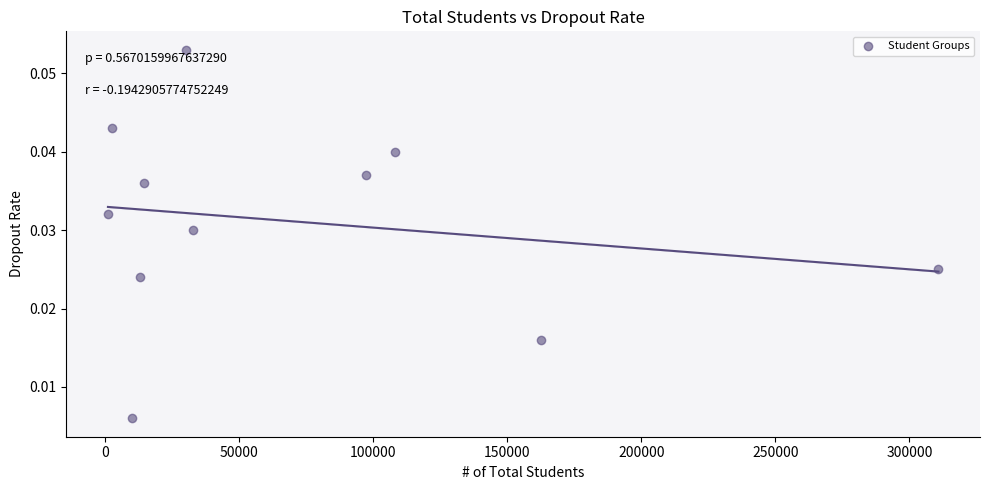

What is the range of X values (max minus min)?

309908.0